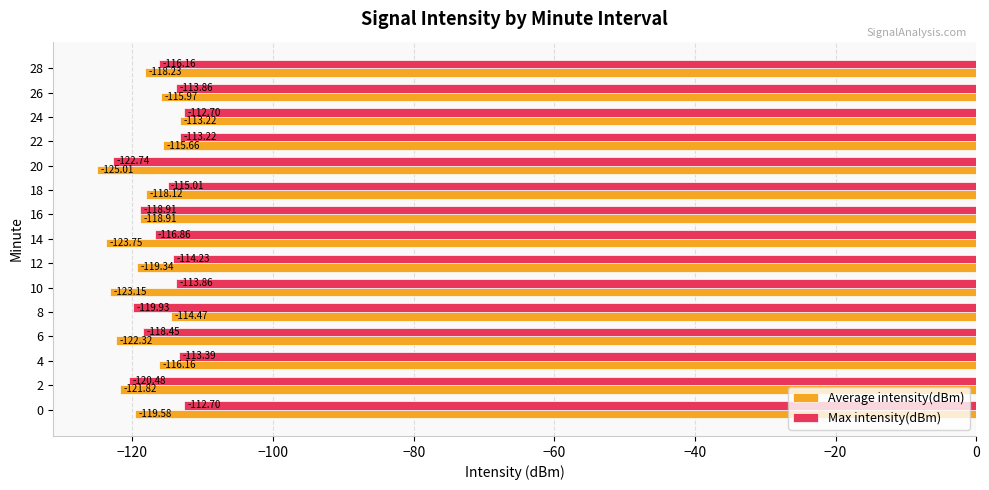

What is the sum of the Average intensity(dBm) values at 22 and 4?

-231.8